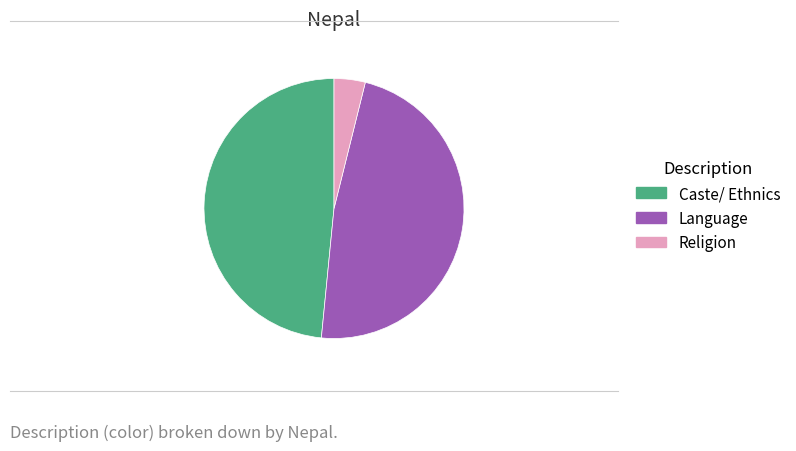

Does any single category account for the majority?

No